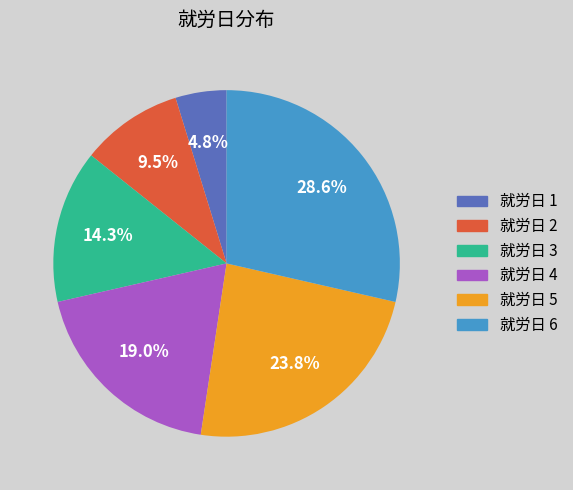

Which category has the biggest portion of the pie?

就労日 6